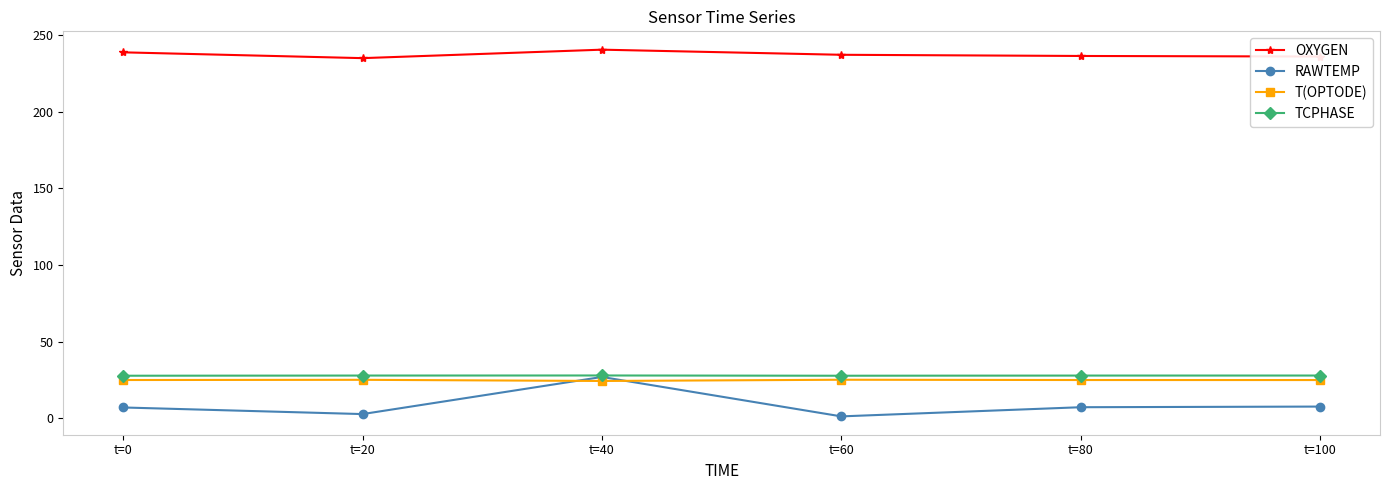

What is the spread (max minus min) of values at t=80?

229.3